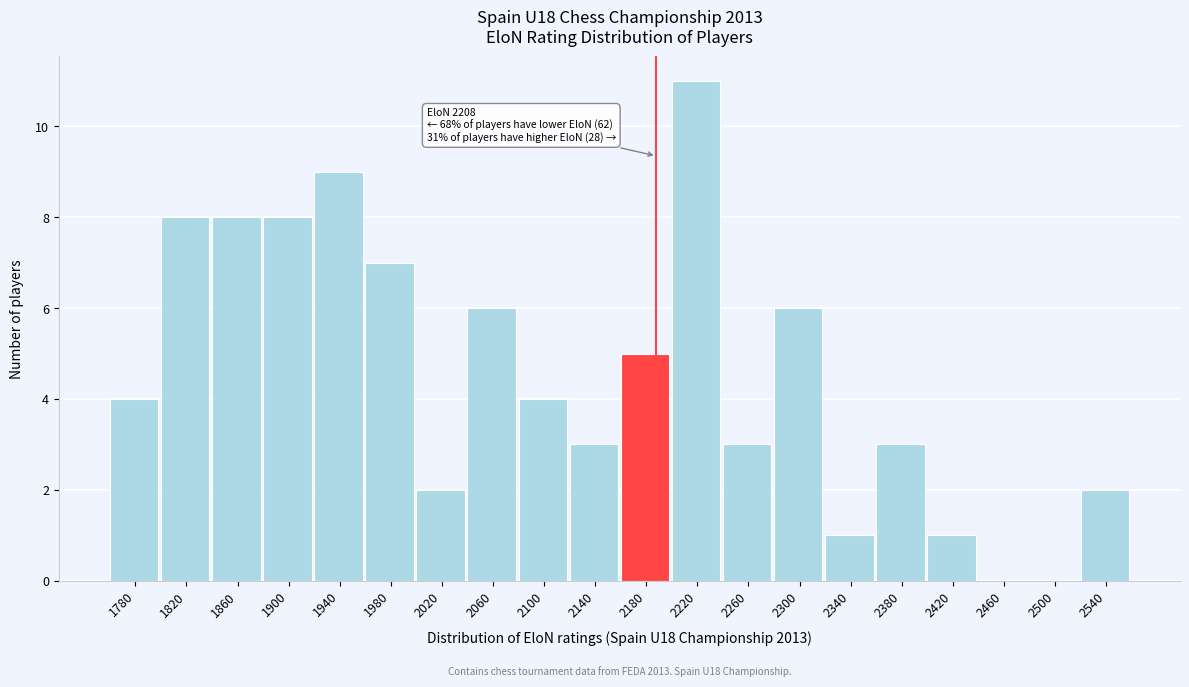

Reading left to right, transcribe all the data shown in this chart.

1780=4	1820=8	1860=8	1900=8	1940=9	1980=7	2020=2	2060=6	2100=4	2140=3	2180=5	2220=11	2260=3	2300=6	2340=1	2380=3	2420=1	2460=0	2500=0	2540=2